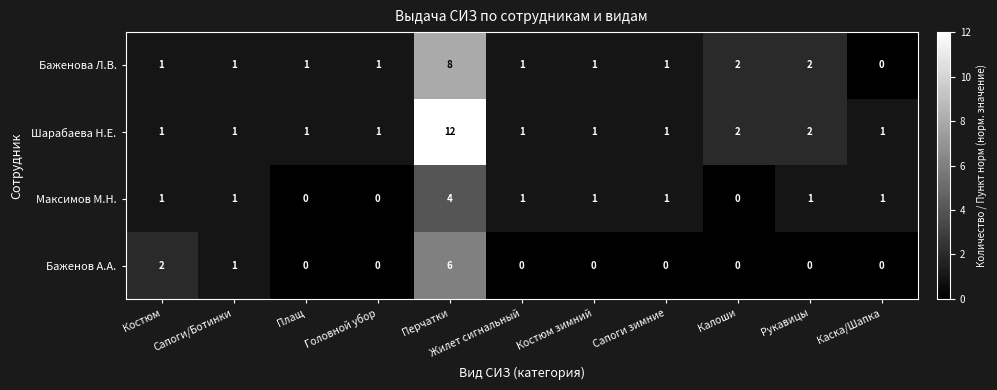

The value of Баженова Л.В. at Головной убор is 1. True or false?

True